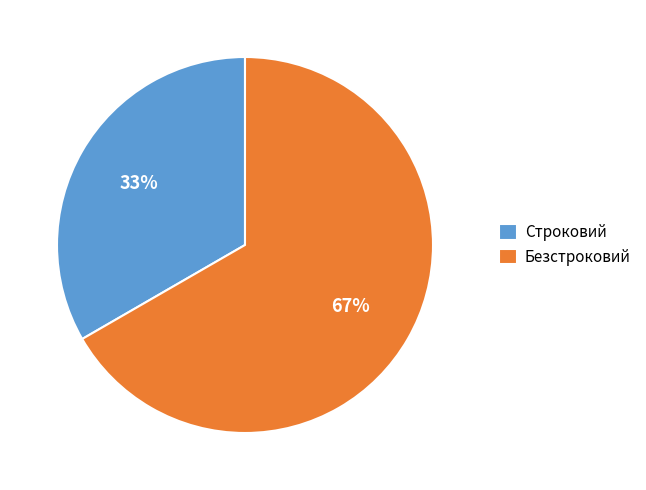

How many slices are in this pie chart?

2